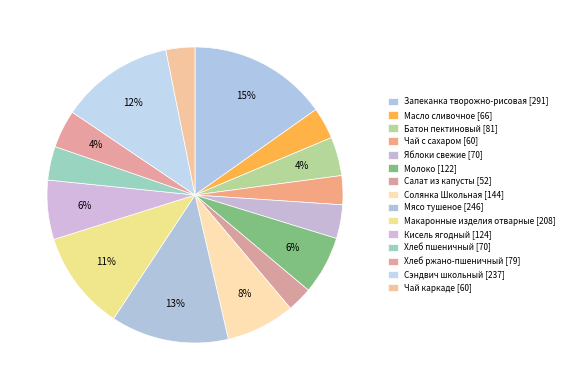

Count the number of slices in the pie.

15